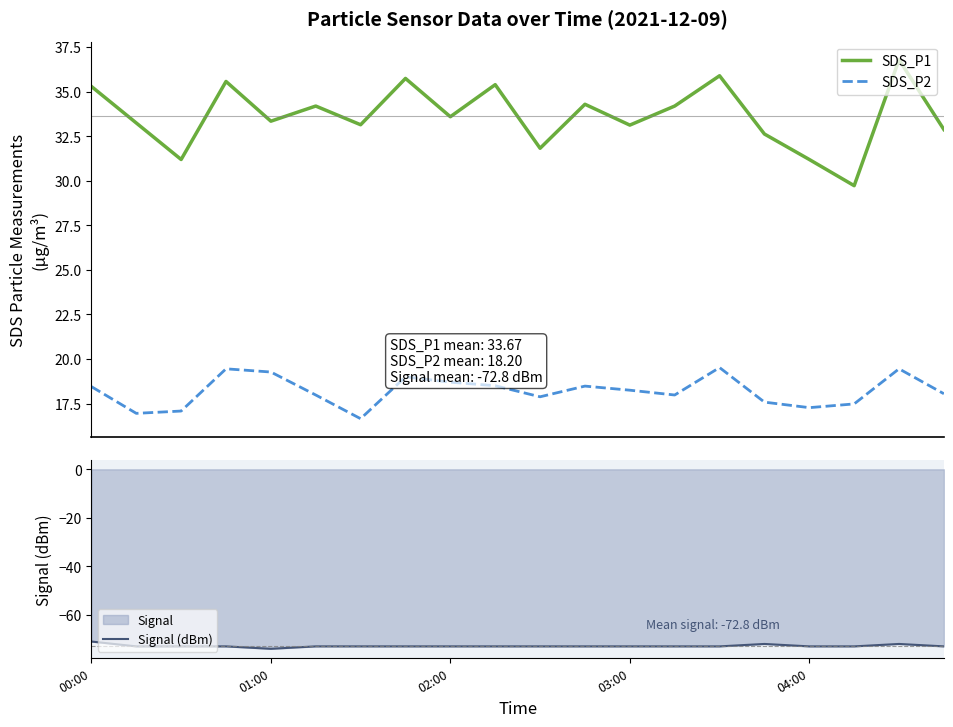

What is the average value of the SDS_P1 series?

33.7